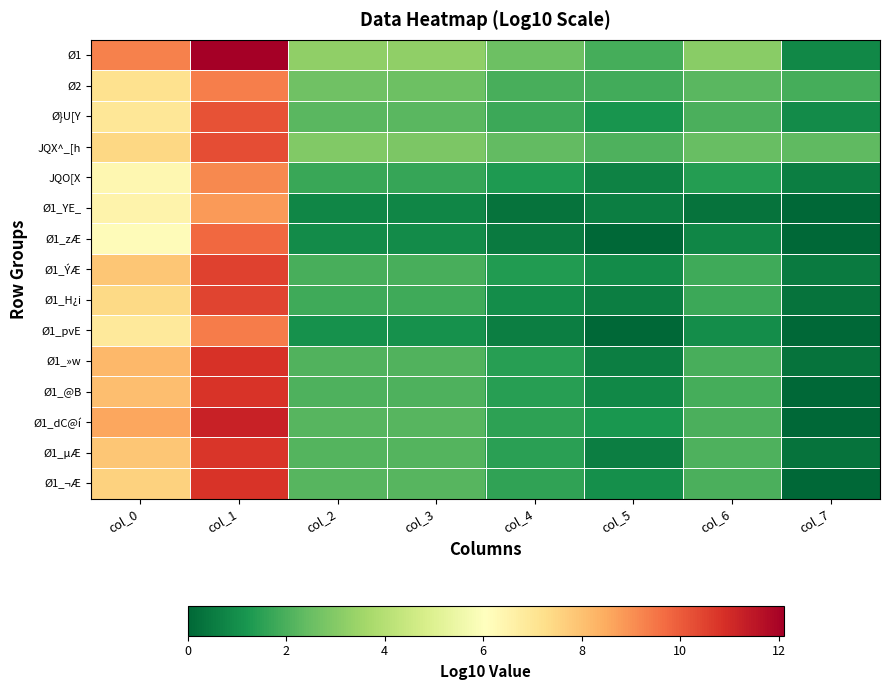

Which series changed the most between col_3 and col_4?

Ø1_H¿i